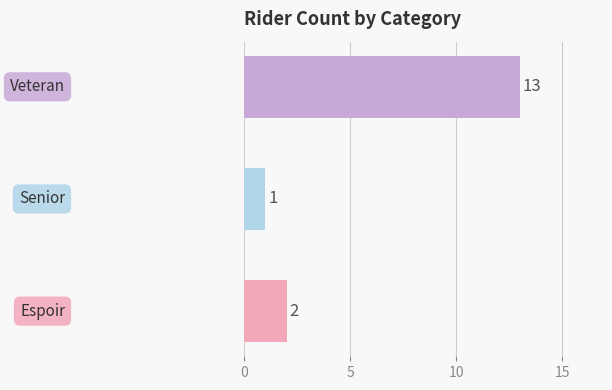

What is the difference between the maximum and minimum values?

12